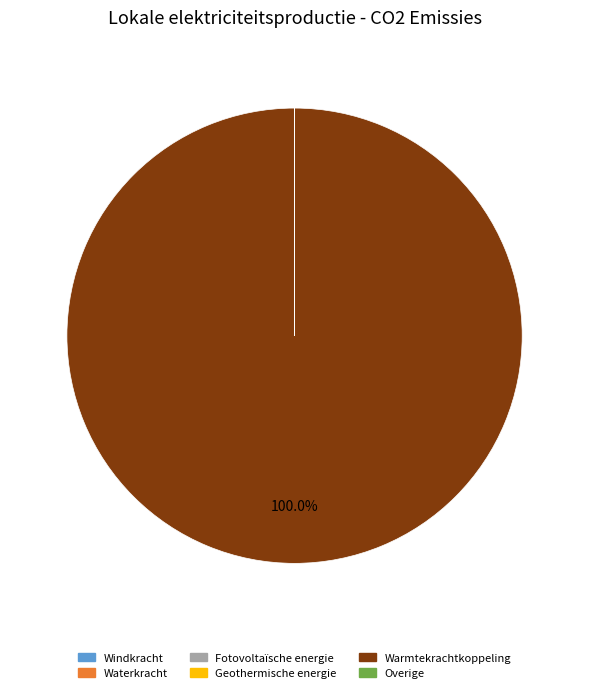

Which category has the biggest portion of the pie?

Warmtekrachtkoppeling